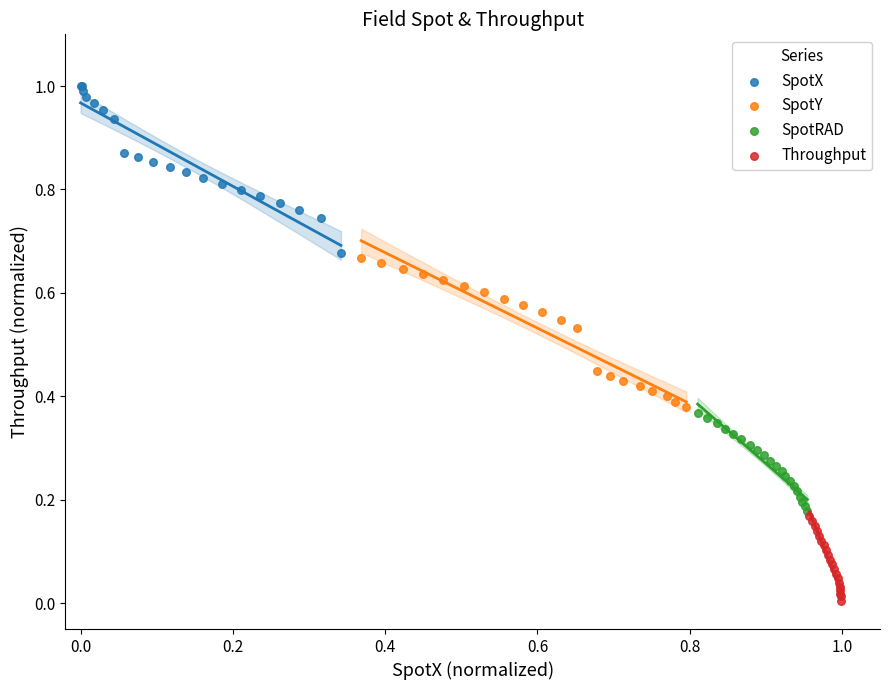

Which series contains the highest Y value?

SpotX